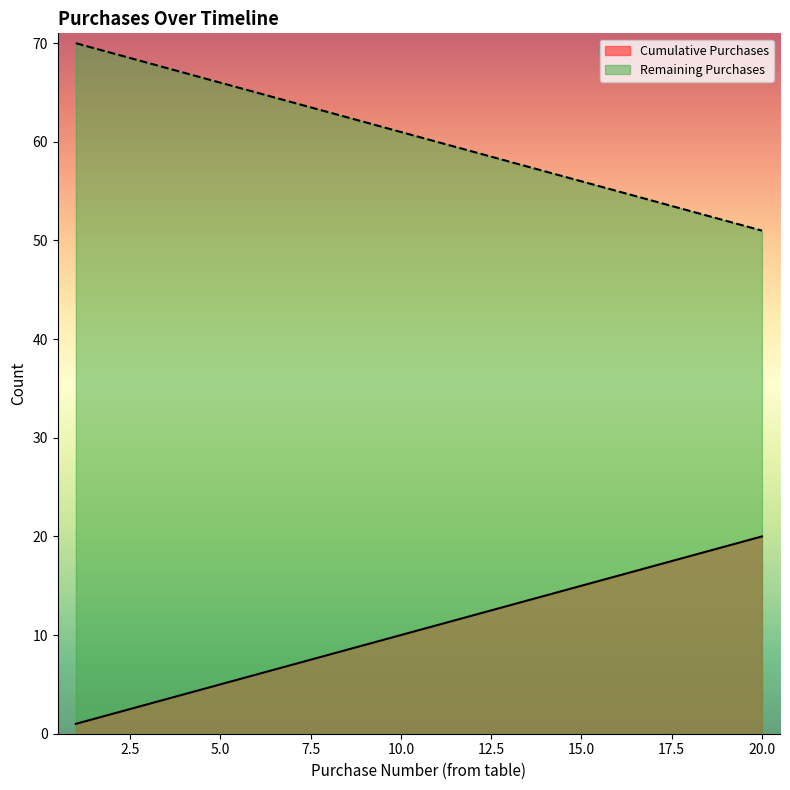

List the series in order of their overall mean, lowest first.

Cumulative Purchases, Remaining Purchases